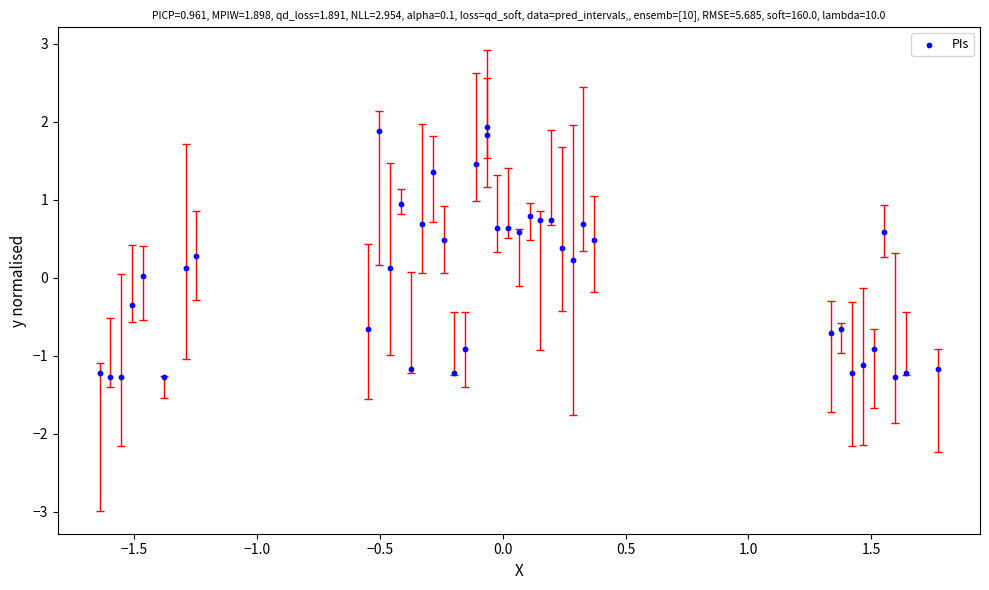

What is the range of X values (max minus min)?

3.4